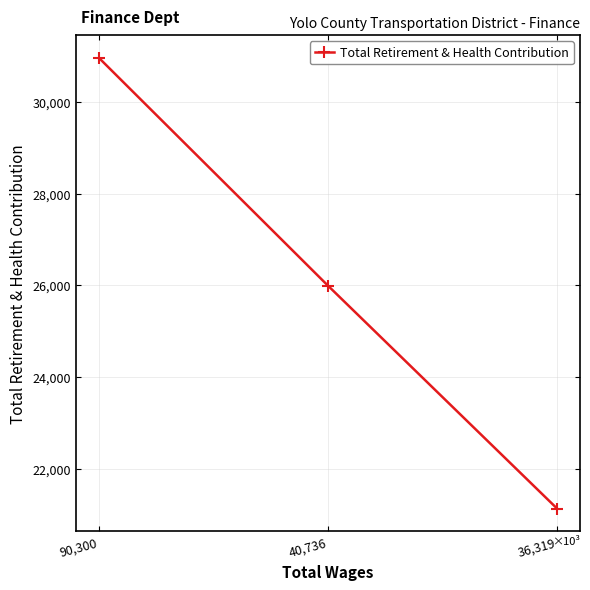

Does the chart have visible grid lines?

Yes